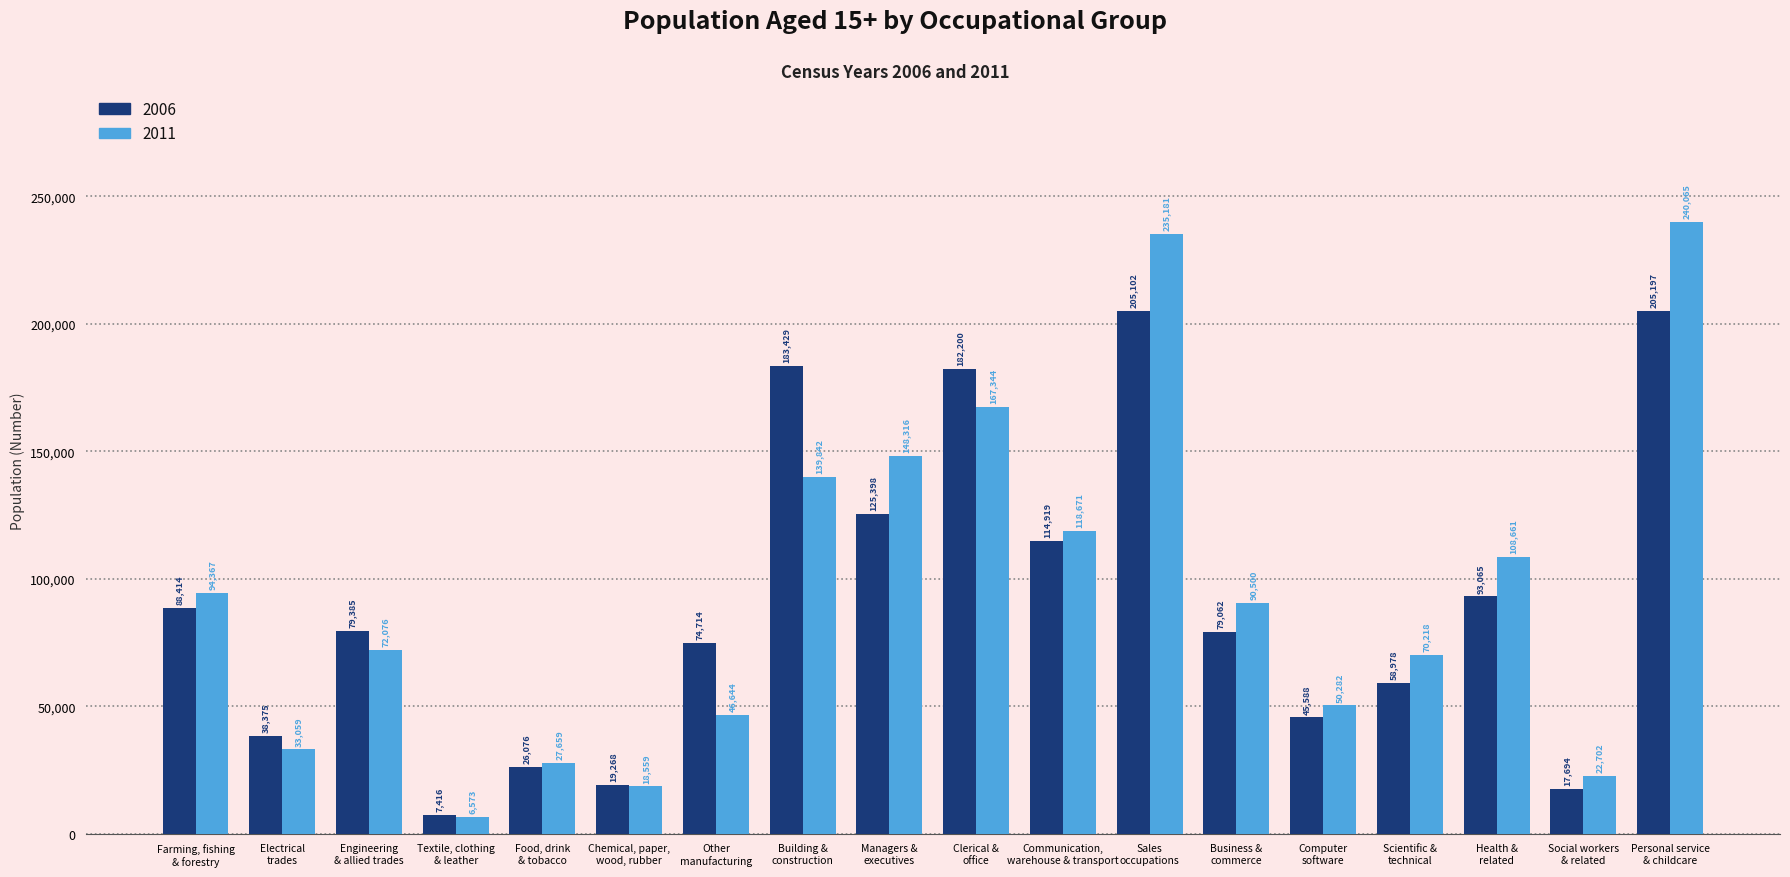

How many data points in 2011 are less than 90500?

9